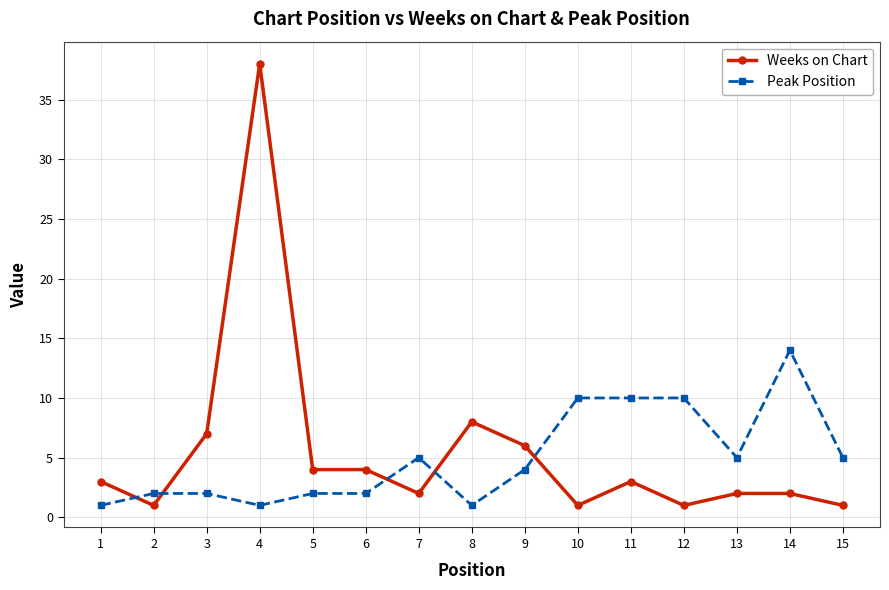

What is the approximate value of Peak Position at 15, to the nearest 5?

5